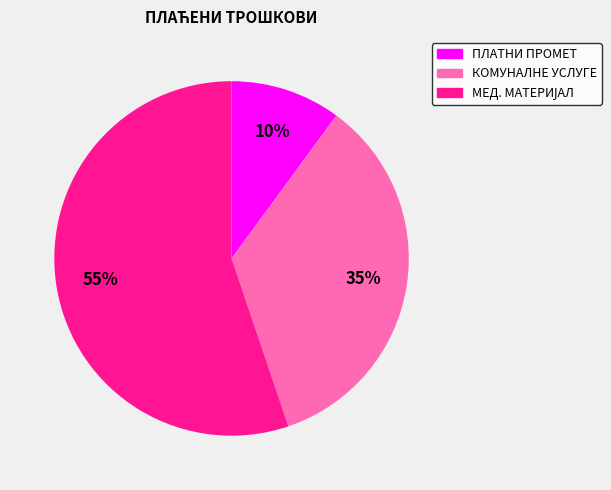

Is there any slice that represents more than half of the pie?

Yes